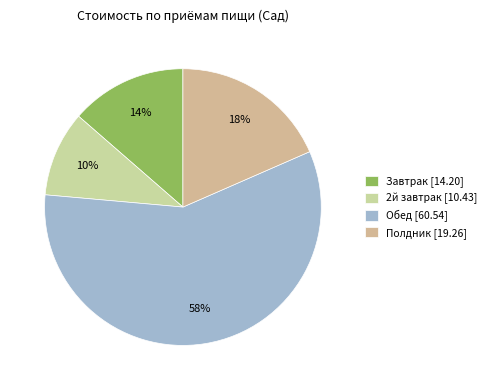

To the nearest percent, what portion does 2й завтрак represent?

10%